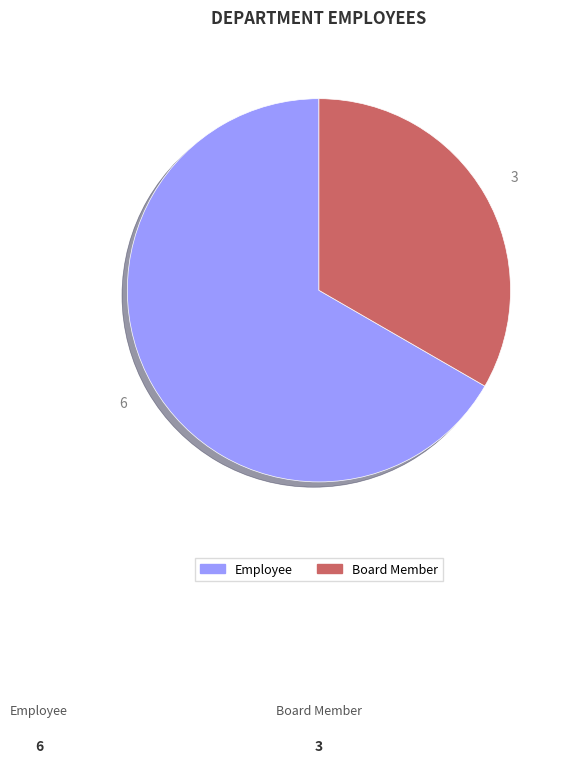

Does Employee account for over 50% of the chart?

Yes